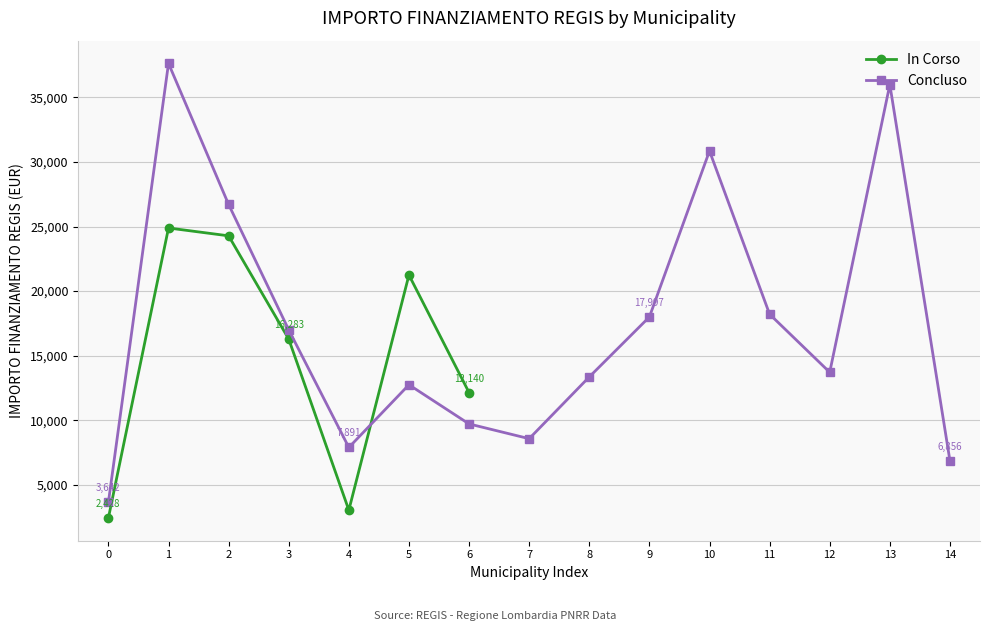

How many data points does each series have?

7